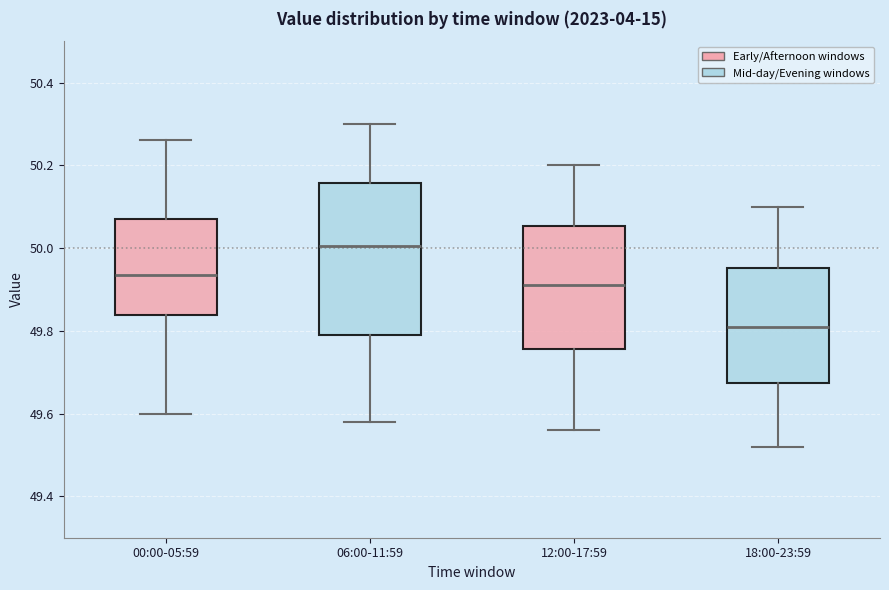

Which box's median line is the highest?

06:00-11:59